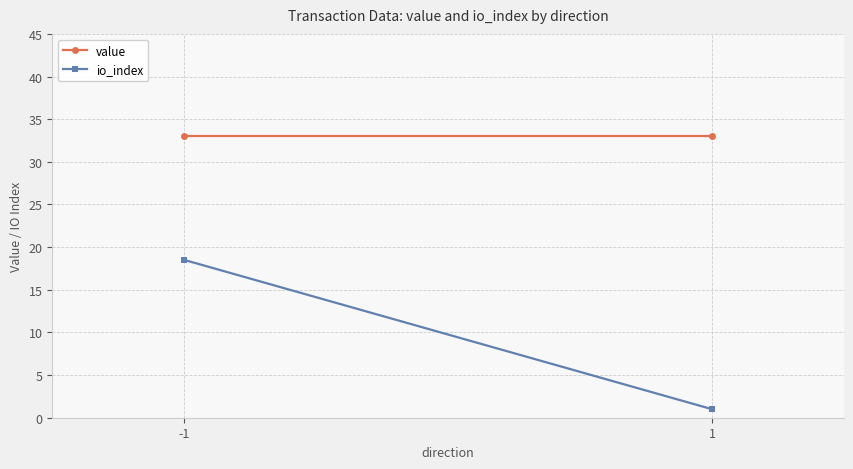

List the series in order of their peak value, lowest first.

io_index, value